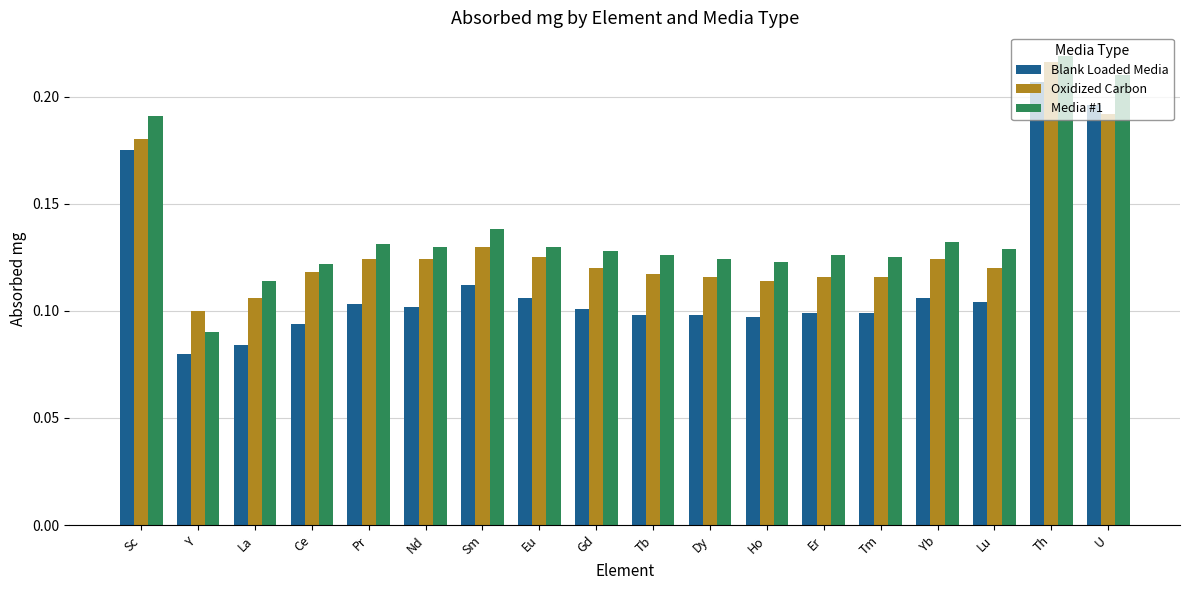

Which series changed the most between Tb and Yb?

Blank Loaded Media